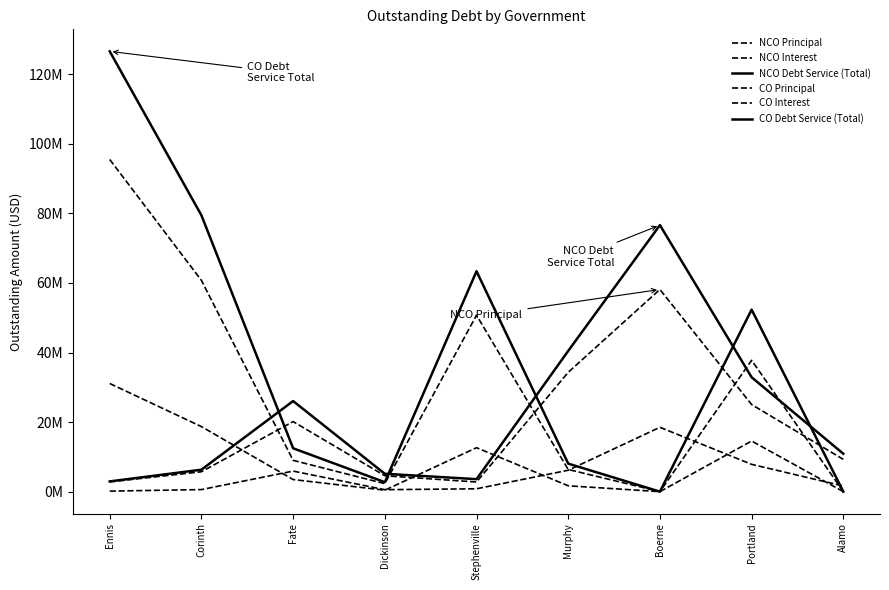

At which label does NCO Interest first exceed 1619581?

Fate